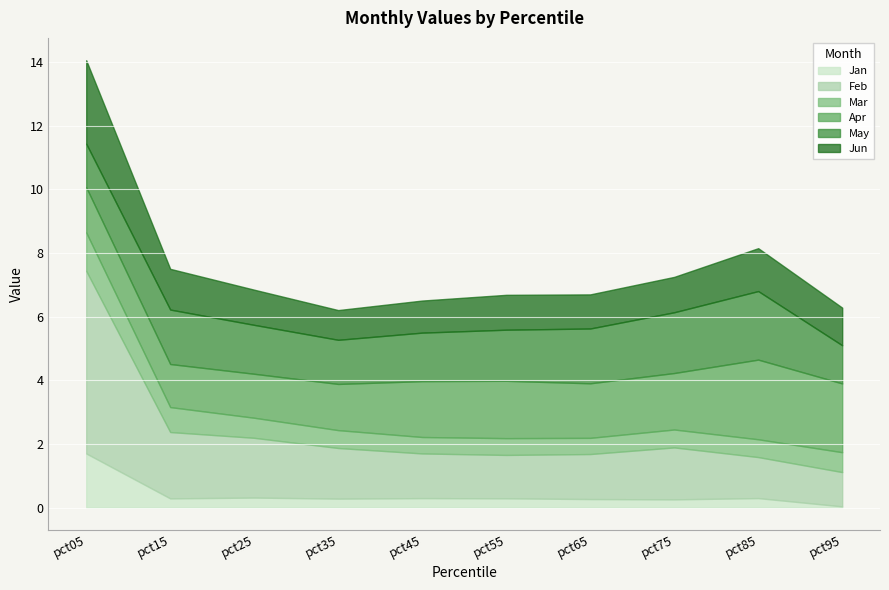

Which series changed the most between pct15 and pct45?

Feb